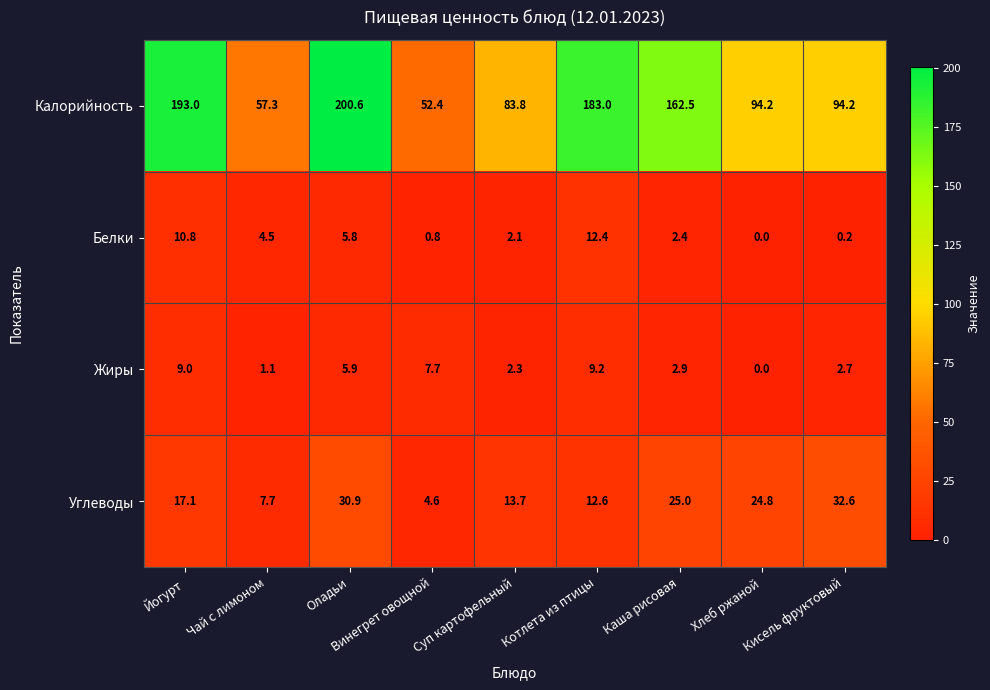

How many distinct data groups are displayed?

4